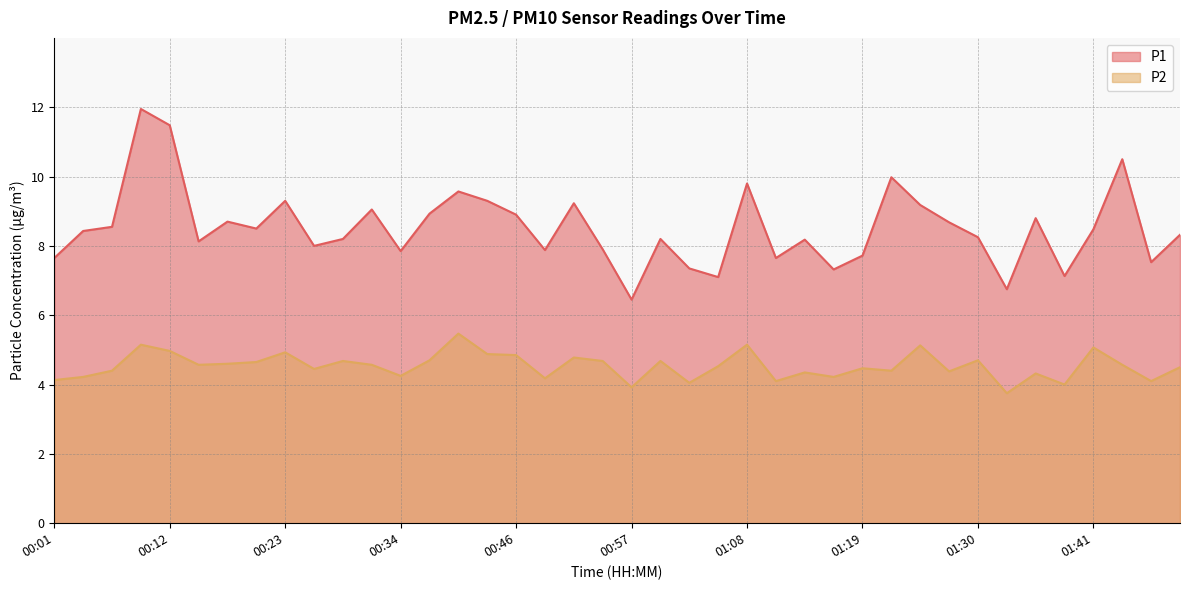

Which series has the largest range (max minus min)?

P1